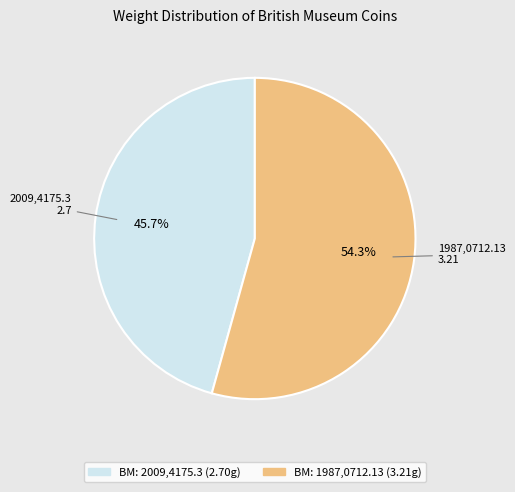

What percentage do 1987,0712.13 and 2009,4175.3 together represent?

100.0%